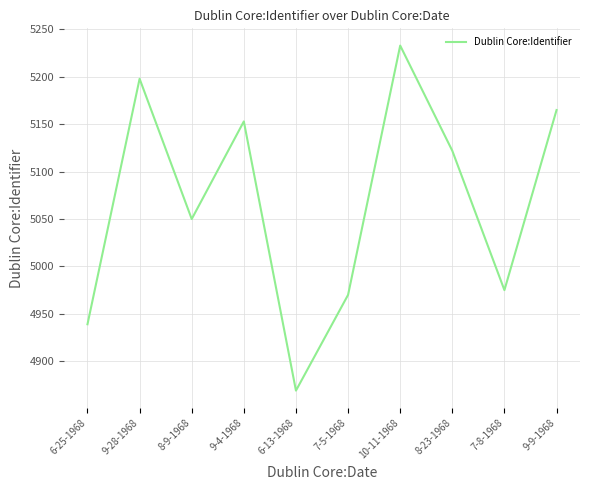

True or false: the data has more than 1 interior local peaks.

True